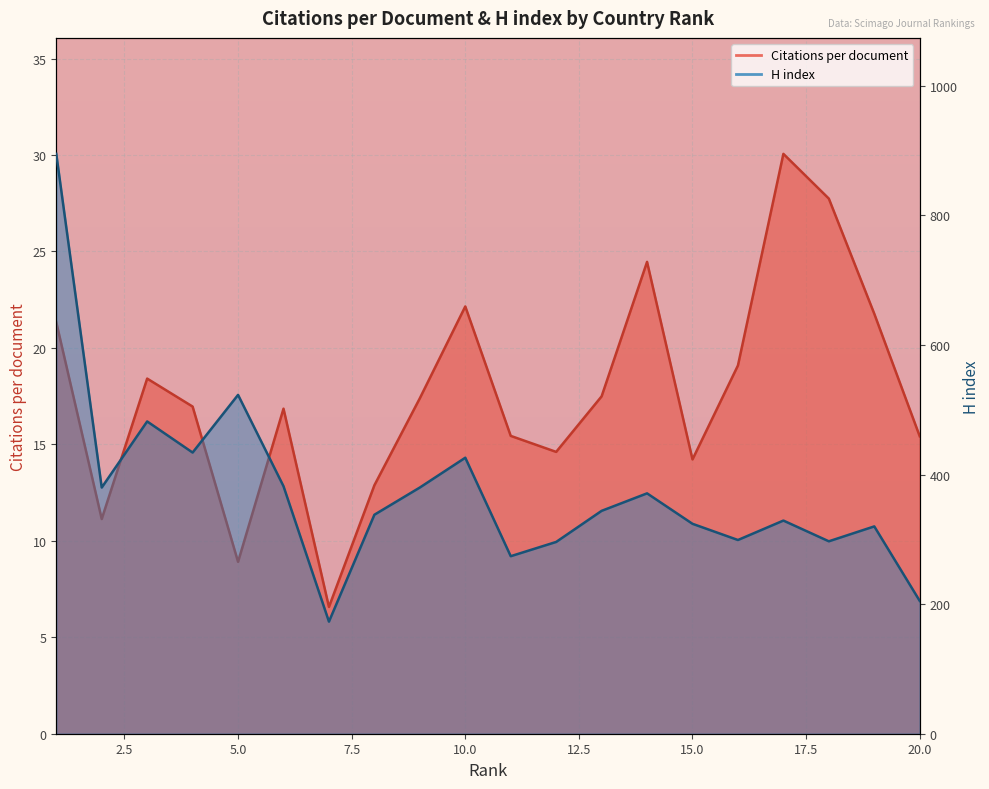

Does the chart display data point markers on the line(s)?

No